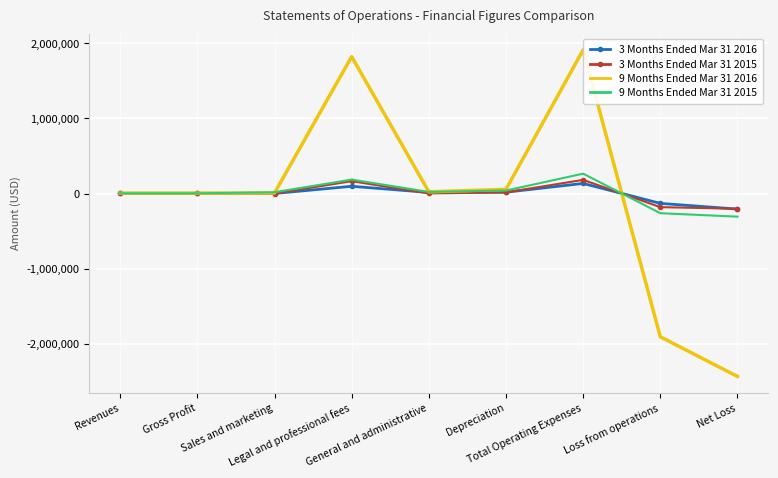

What is the smallest value displayed?

-2434974